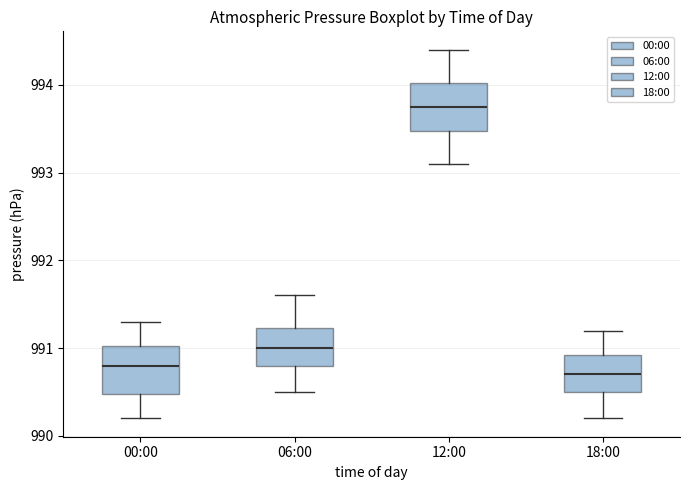

Where does the median line of the box for 12:00 sit on the y-axis? The values are not printed on the chart, so give them approximately, as read against the axis.

993.8